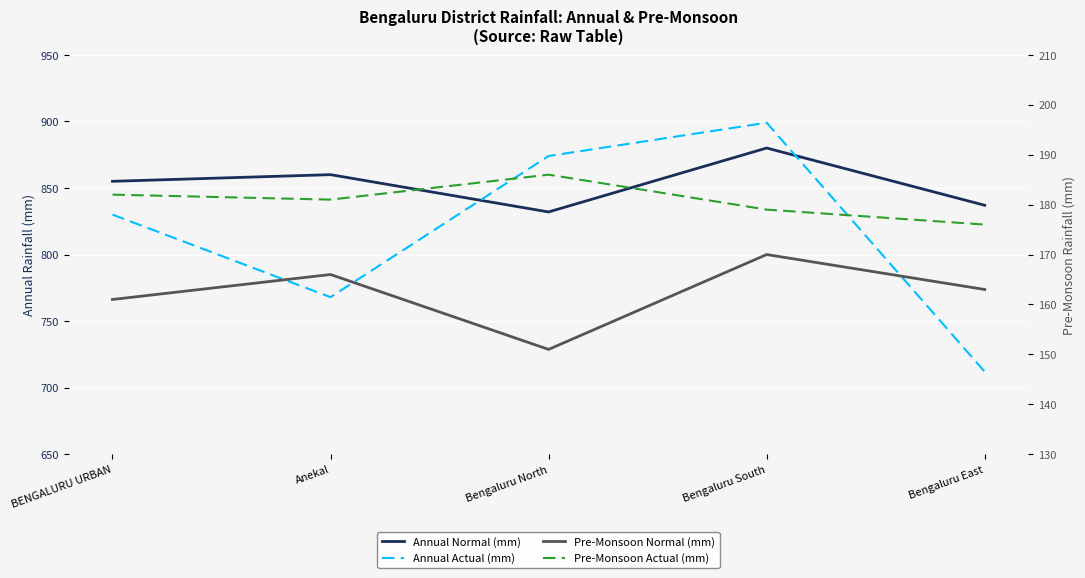

What is the sum of all Pre-Monsoon Actual (mm) values?

904